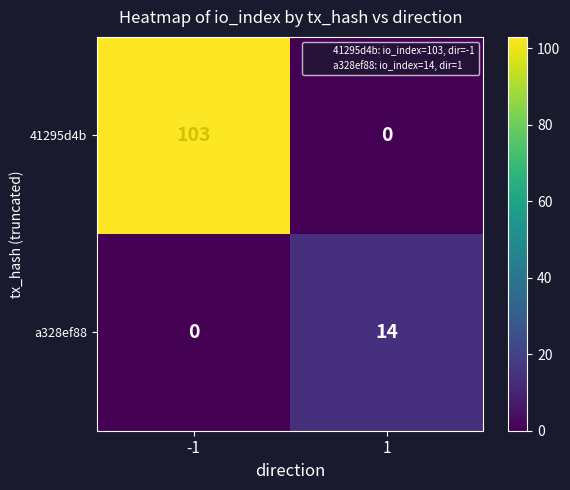

Which category has the highest value across all series?

-1